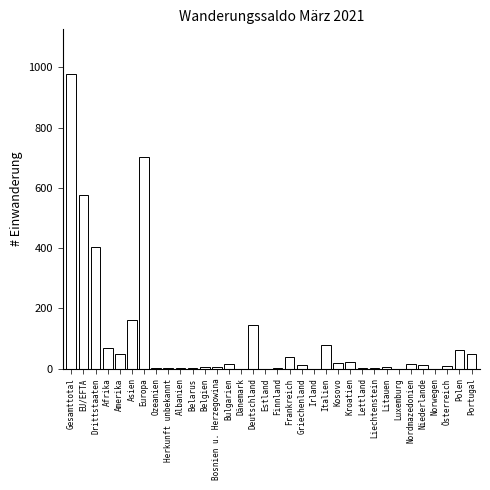

What is the greatest value displayed?

979